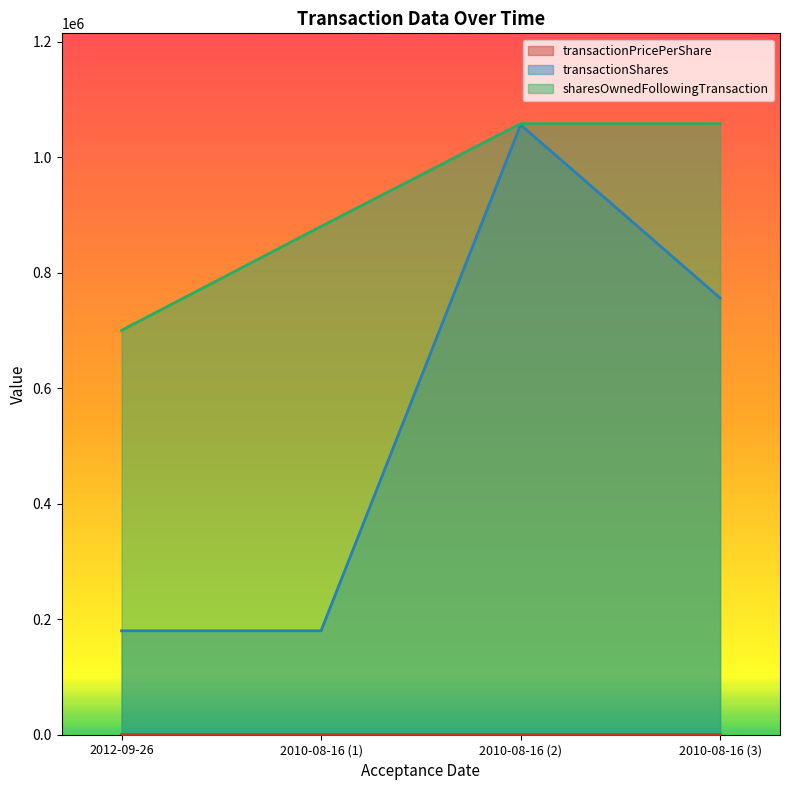

What is the value of the transactionShares point at the 1st from the left?

180000.0